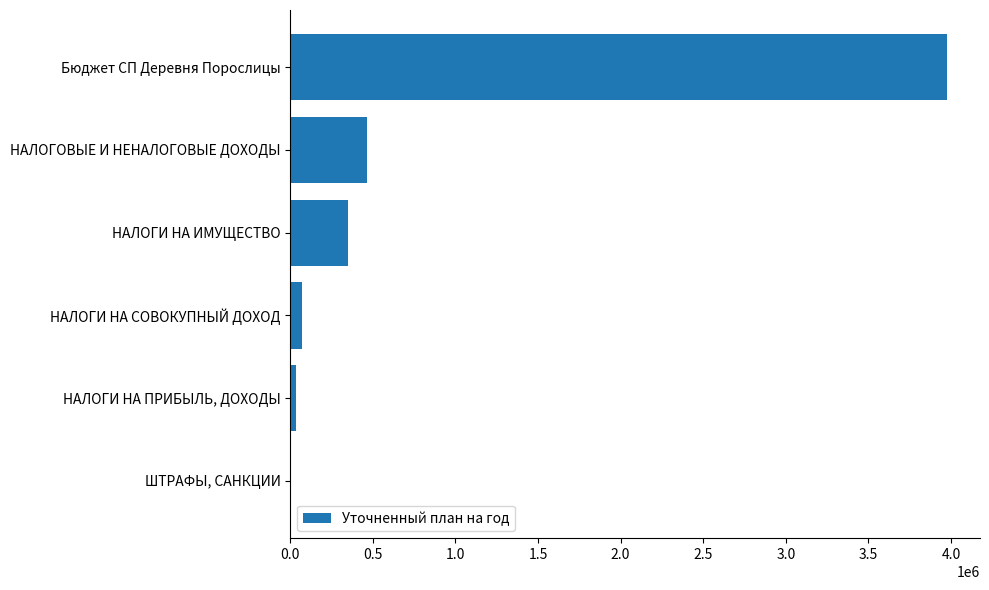

Count the number of values greater than 347822.

3